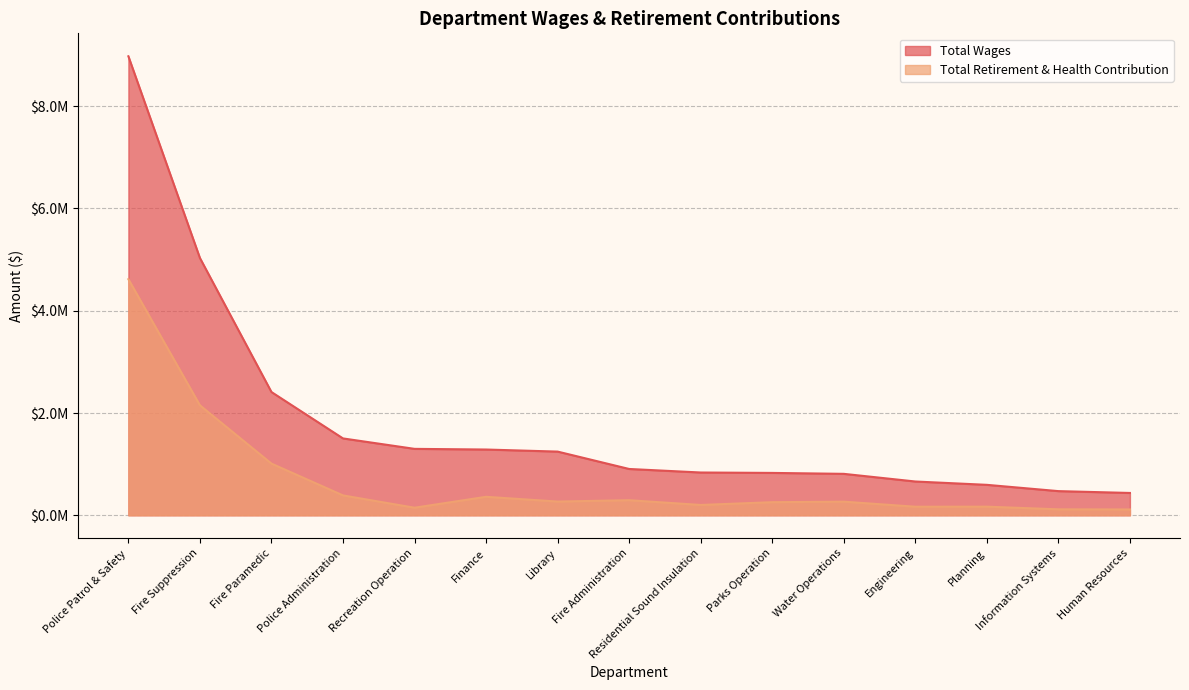

How many interior local peaks does the Total Retirement & Health Contribution series have?

4